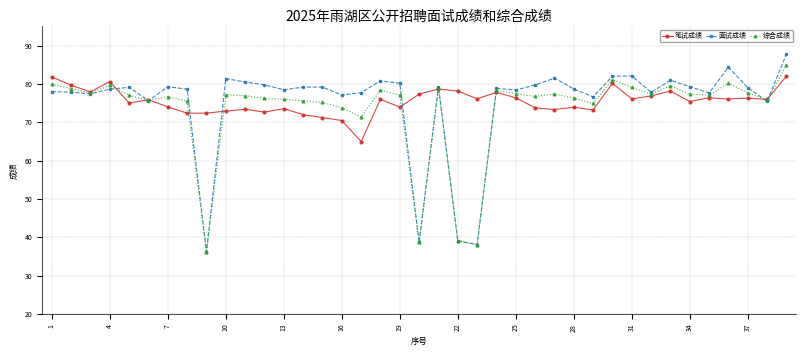

True or false: 综合成绩 has more than 2 points higher than both neighbors.

True